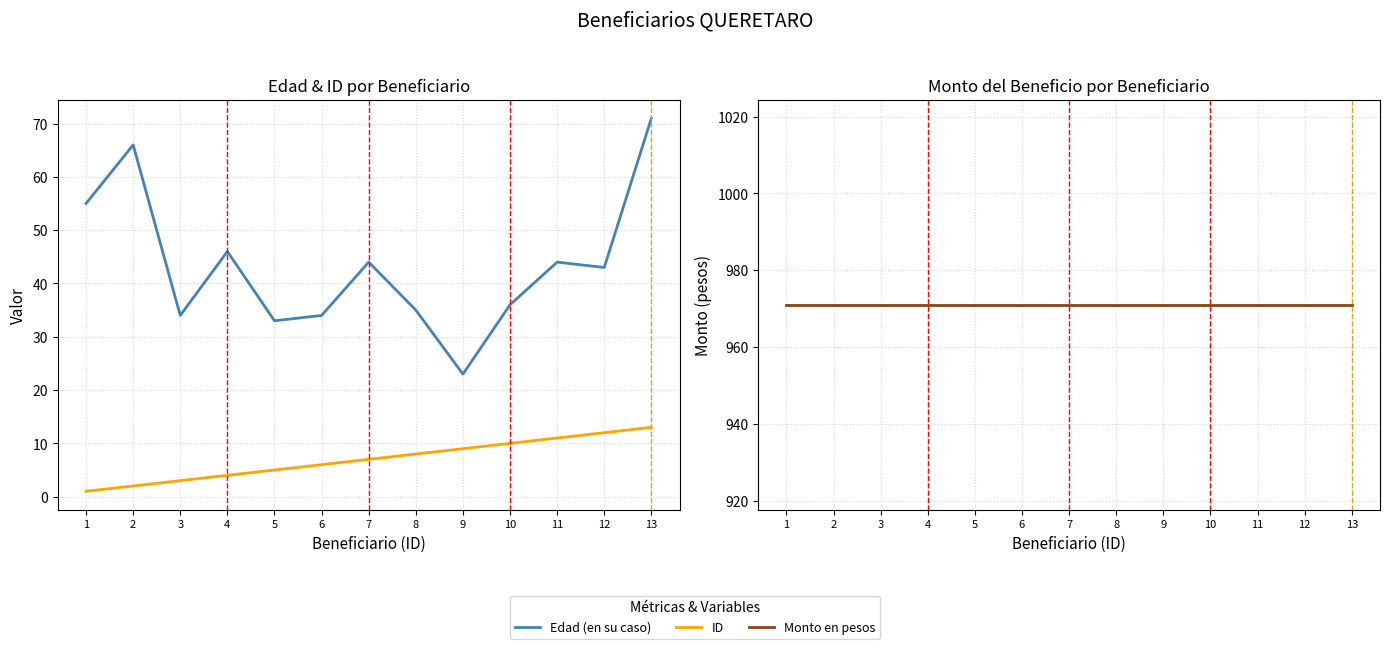

What is the sum of the ID values at 9 and 2?

11